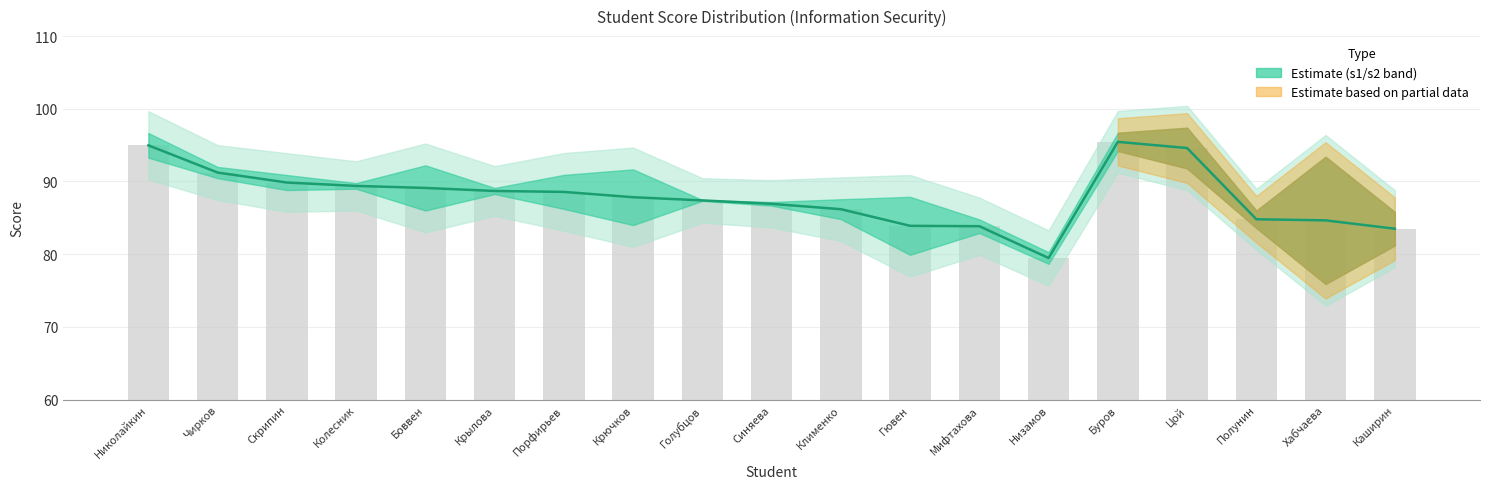

What is the smallest value displayed?

79.5